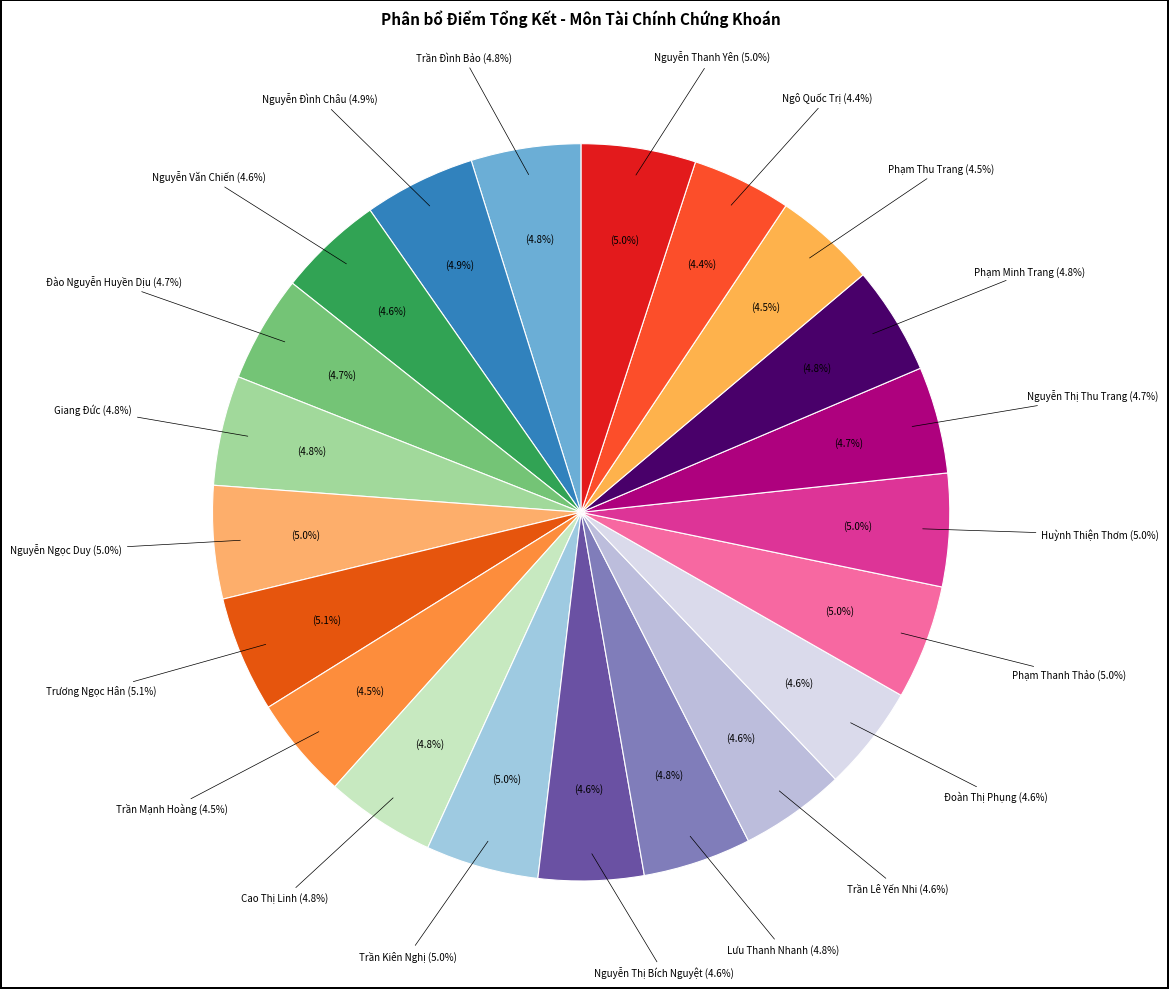

Which slice is the largest?

Trương Ngọc Hân